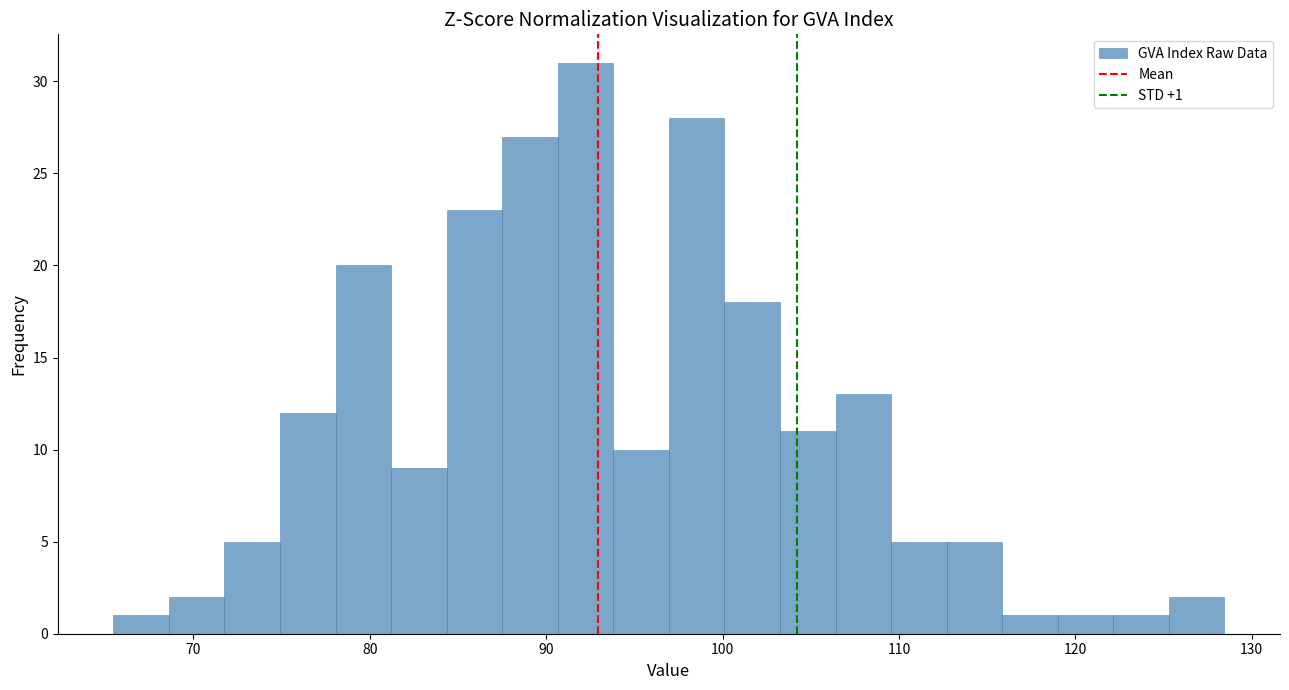

Around what value on the x-axis is the tallest bar? Give the approximate position of its centre, as read against the axis.

92